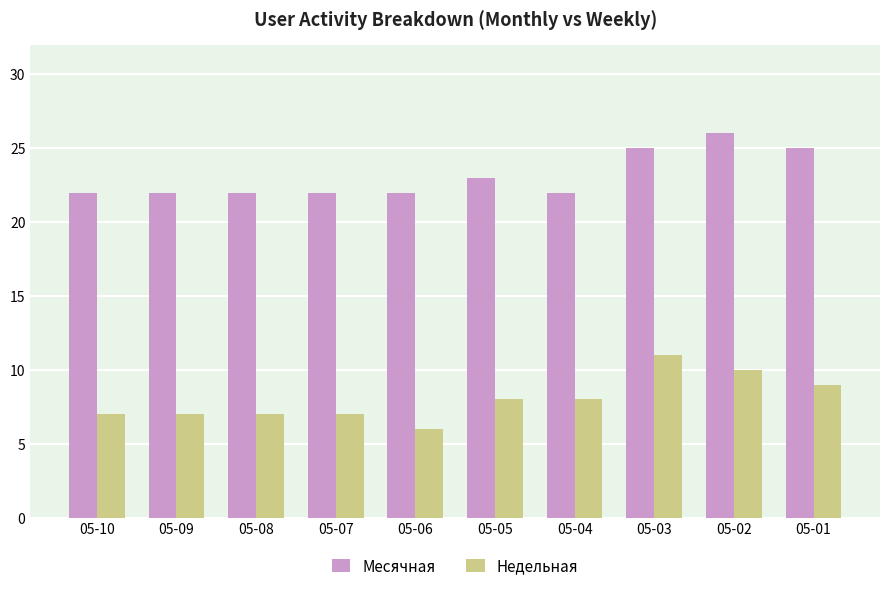

The Месячная series shows 11 at 05-10. True or false?

False